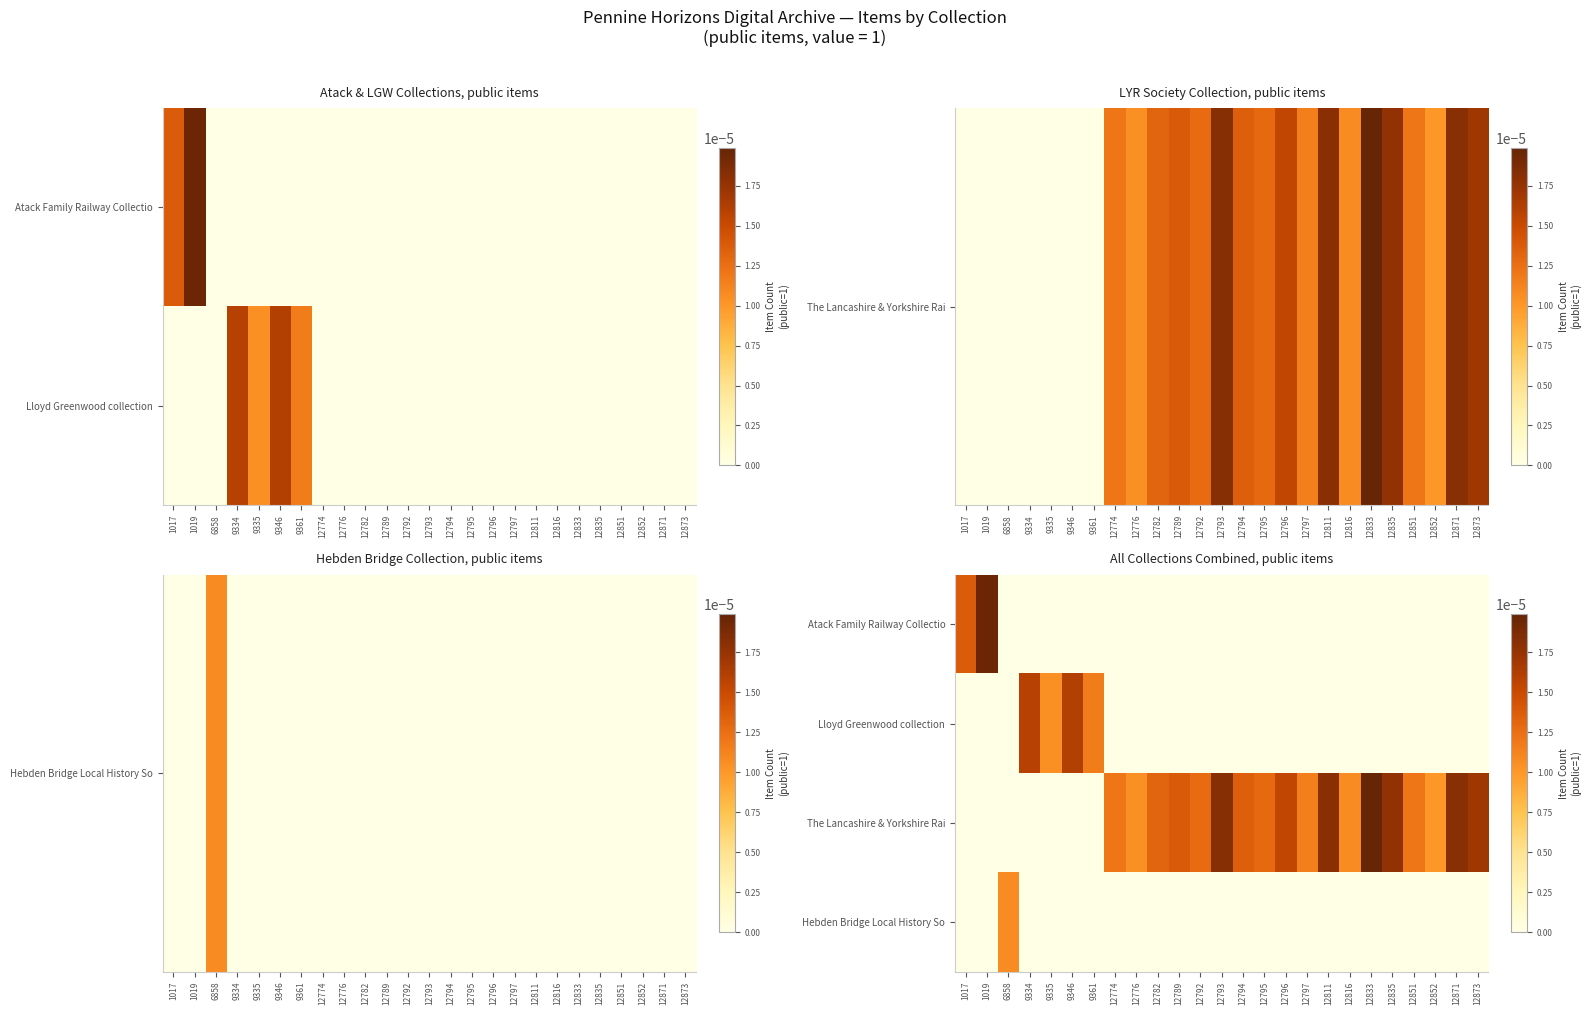

Count the Lloyd Greenwood collection values in the range 0 to 1.

25